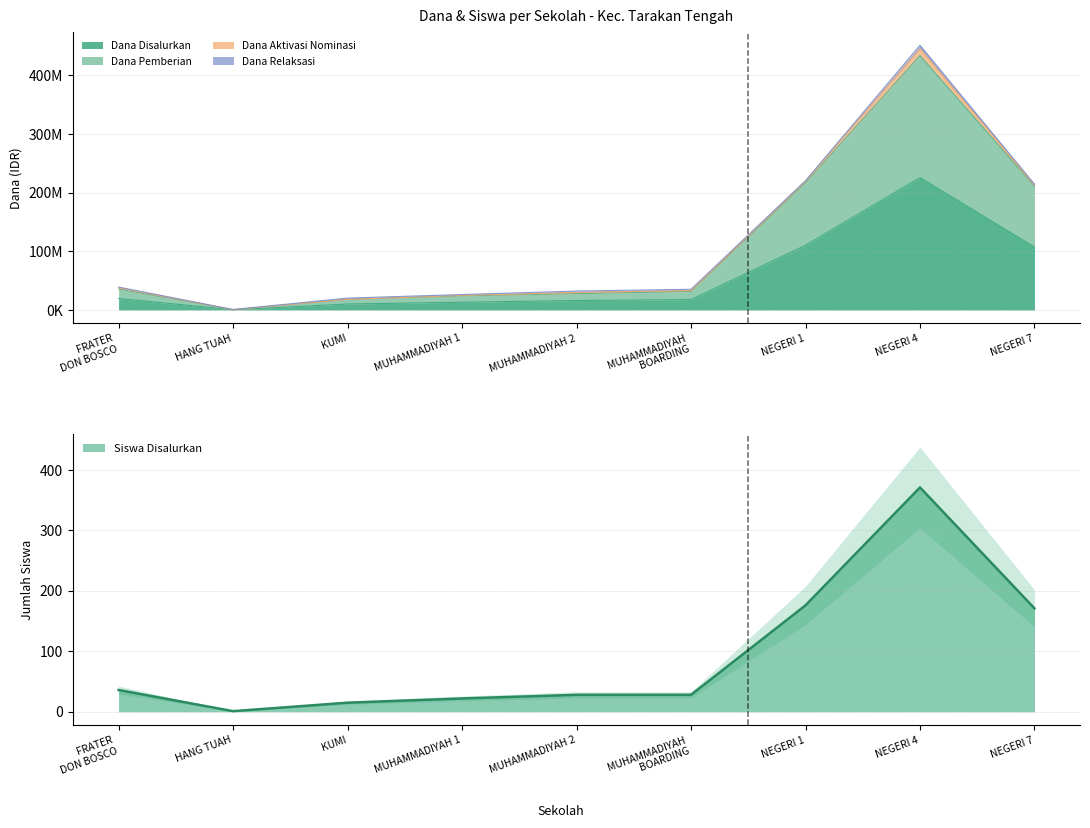

The value of Siswa Disalurkan at NEGERI 4 is 371. True or false?

True